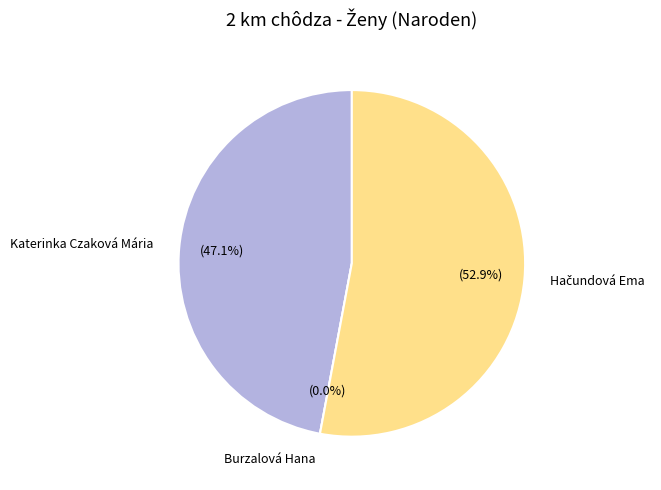

Do Hačundová Ema and Katerinka Czaková Mária together represent more than half of the pie?

Yes